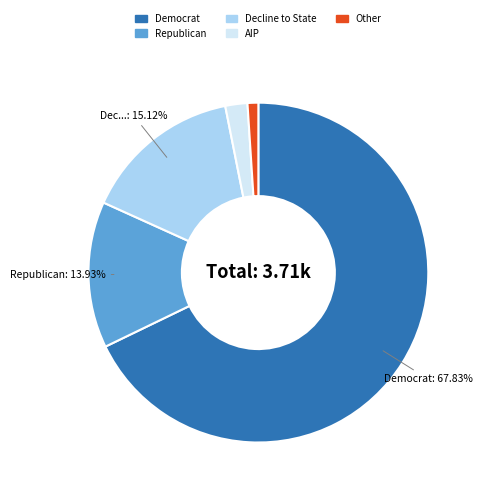

Which has a higher value, Other or Republican?

Republican